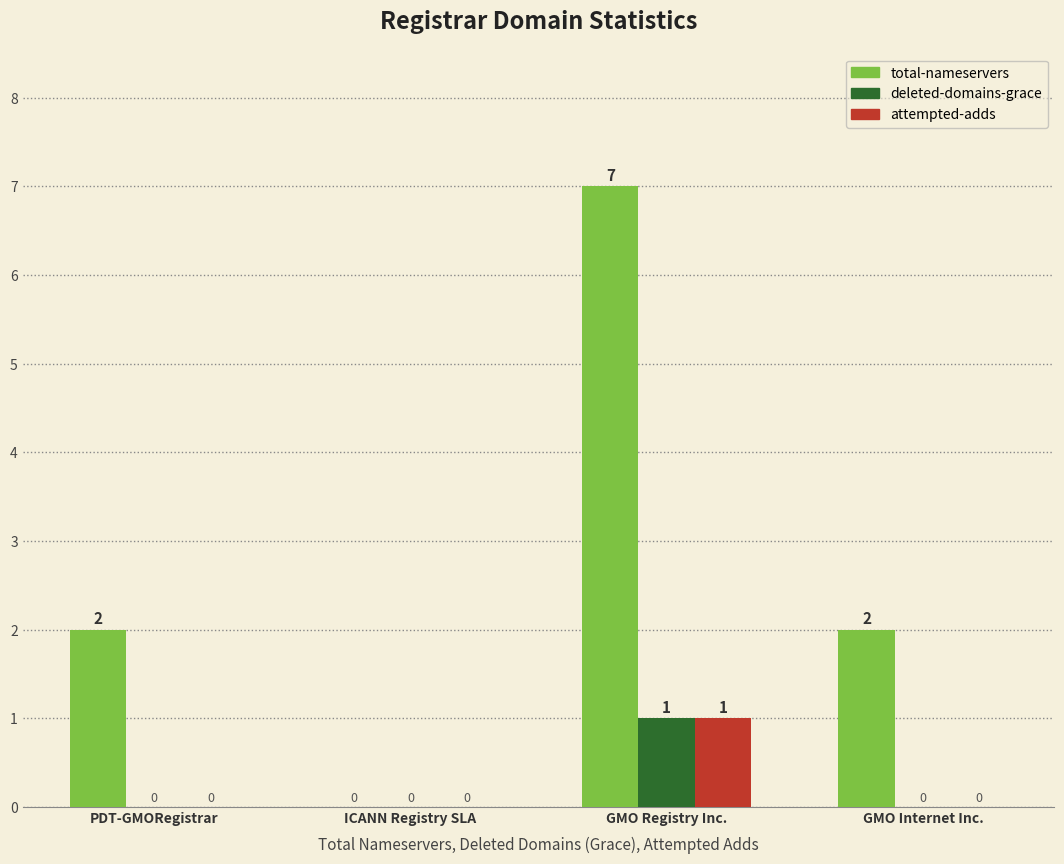

Count the number of categories in the chart.

4